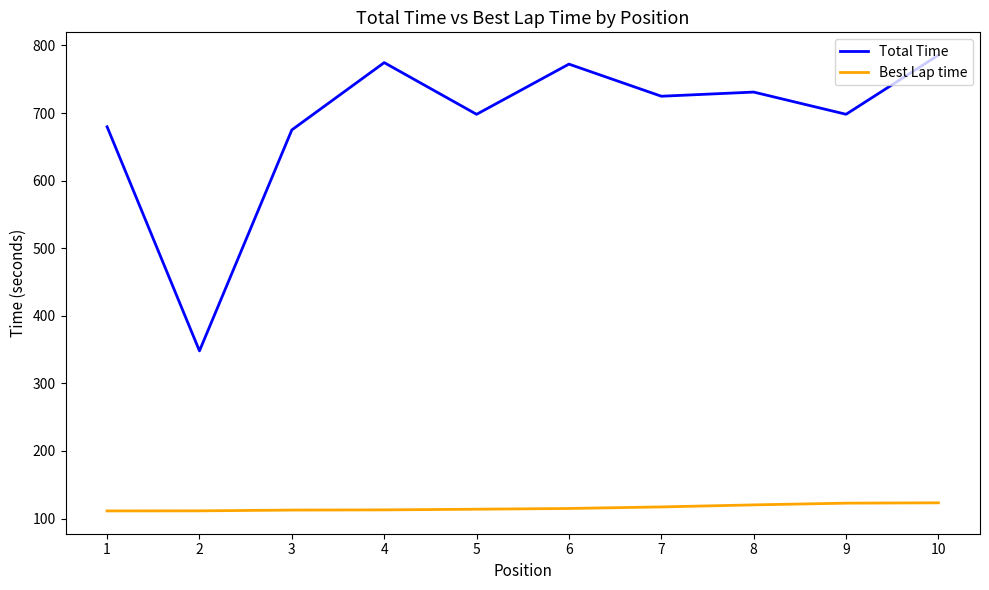

What is the greatest value displayed?

785.7